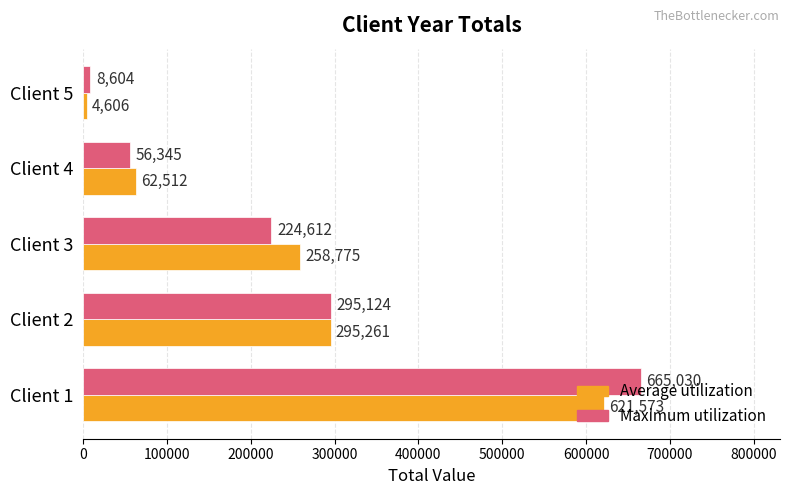

List the labels in order of Average utilization value, largest first.

Client 1, Client 2, Client 3, Client 4, Client 5